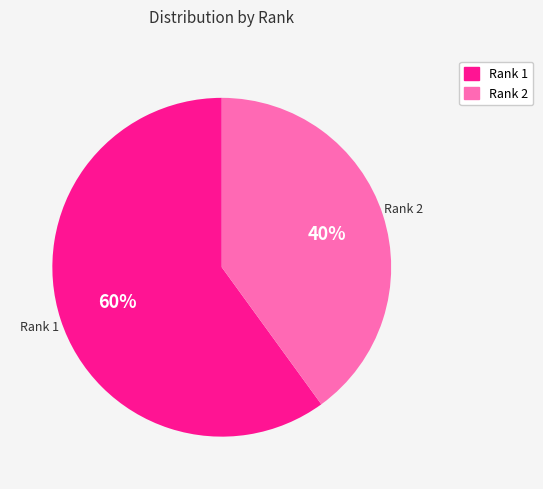

How many segments does this pie chart have?

2